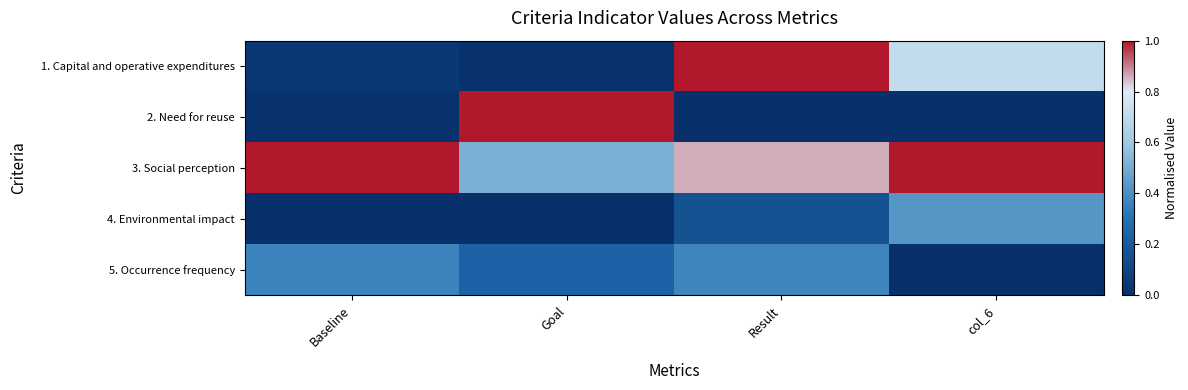

At which category does the chart reach its peak across all series?

Result